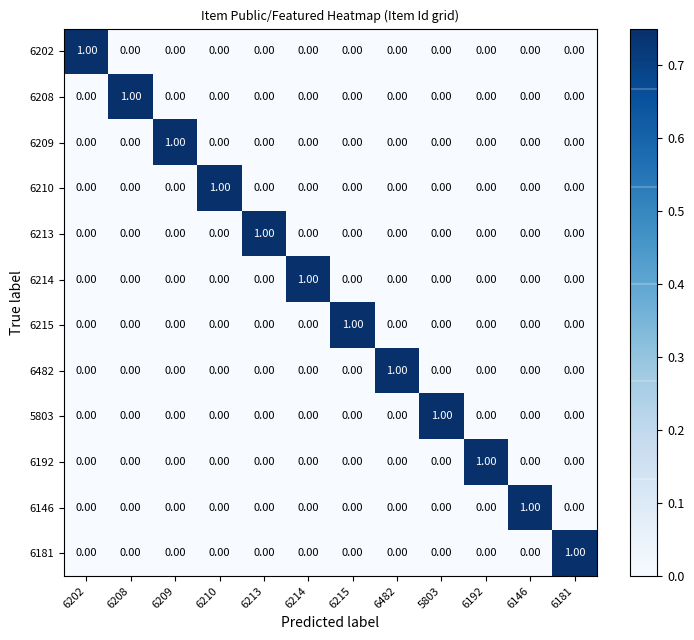

At how many categories does at least one series exceed 0?

12